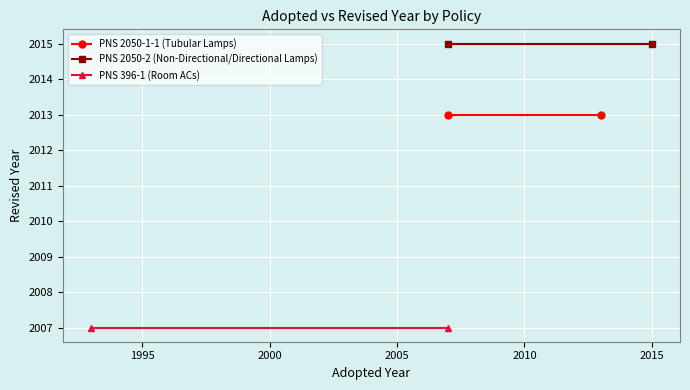

What is the sum of all PNS 2050-1-1 (Tubular Lamps) values?

4026